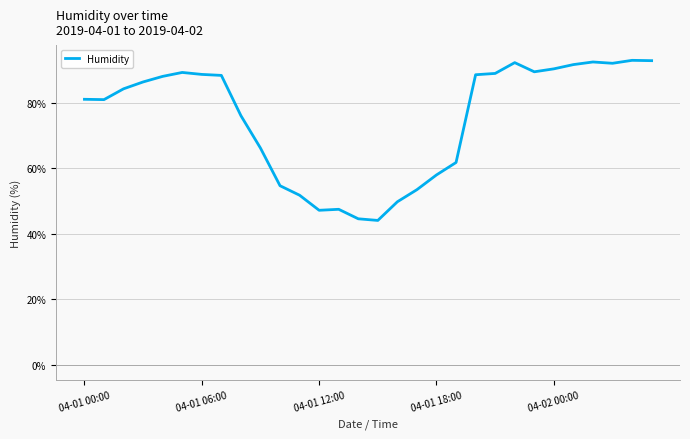

What is the maximum value shown in the chart?

93.0